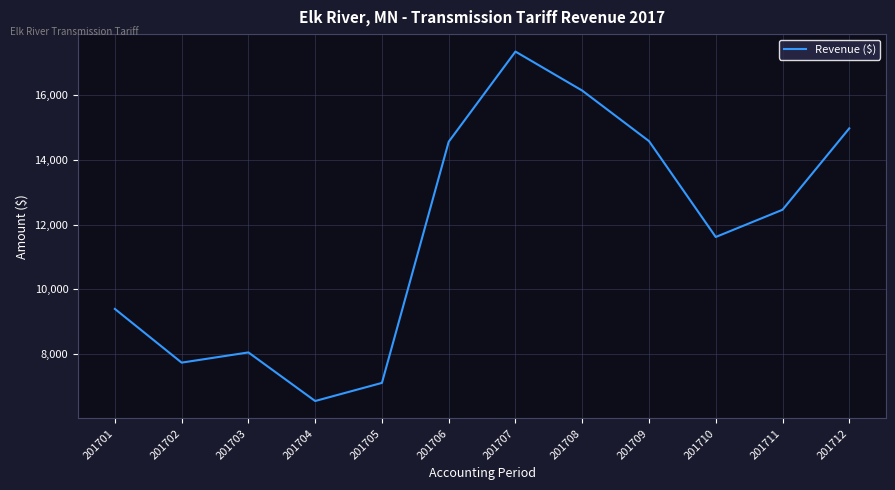

What is the difference between the values at 201704 and 201712?

8429.5